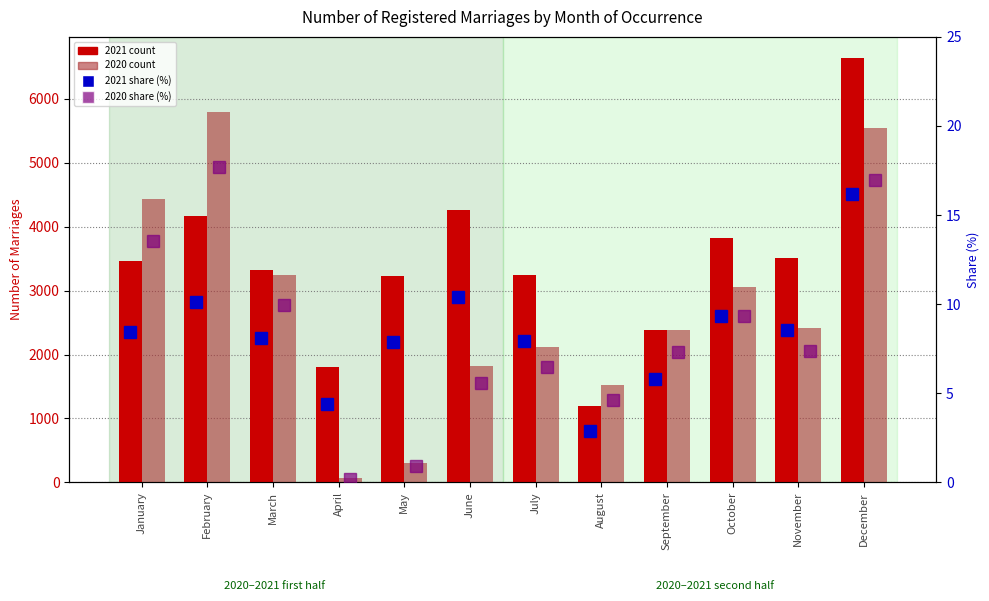

Between July and January, which is larger?

January